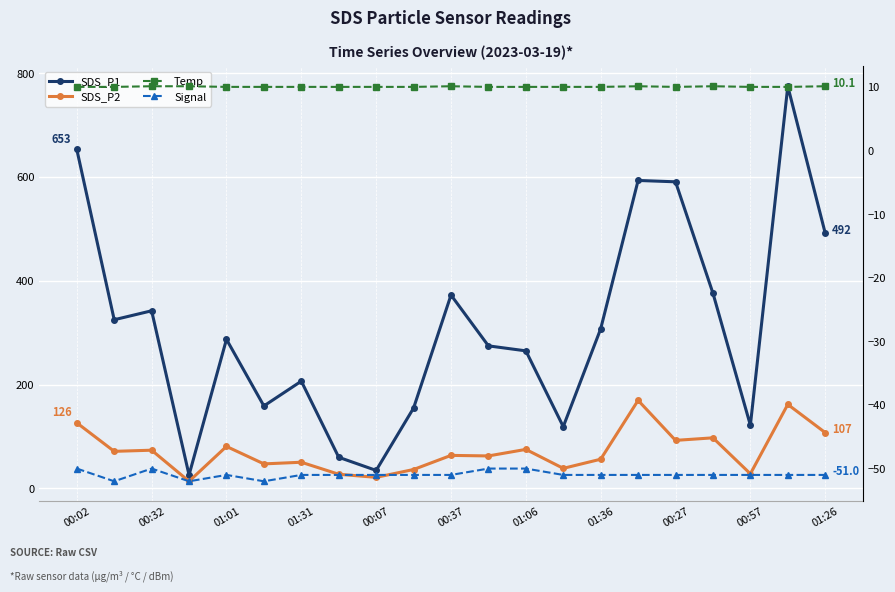

At which category is the sum across all series the highest?

19